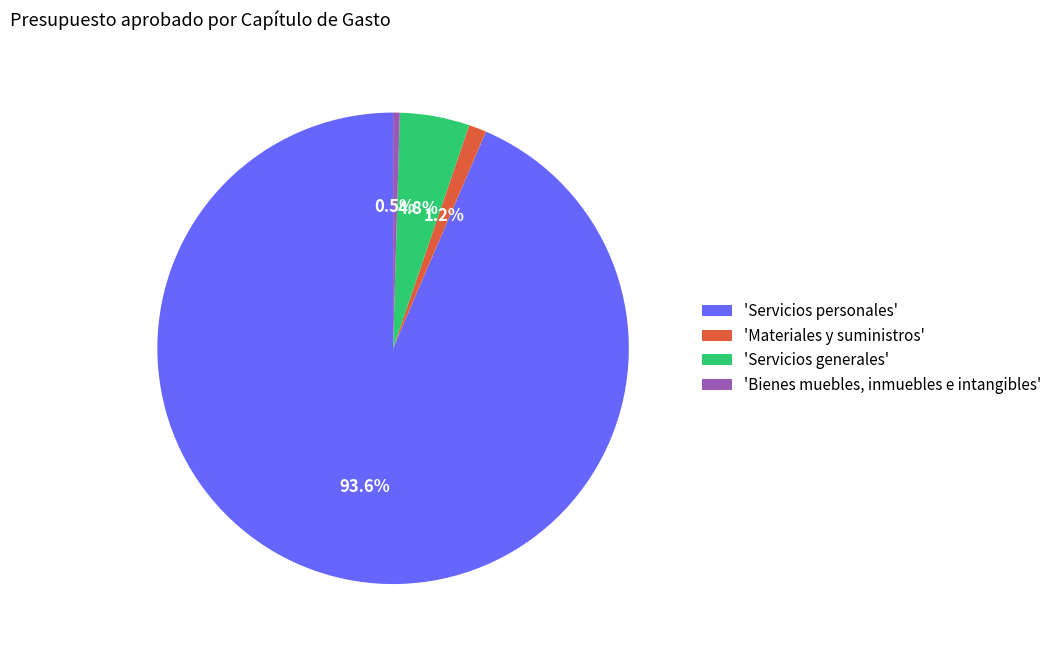

What percentage do 'Materiales y suministros' and 'Bienes muebles, inmuebles e intangibles' together represent?

1.7%